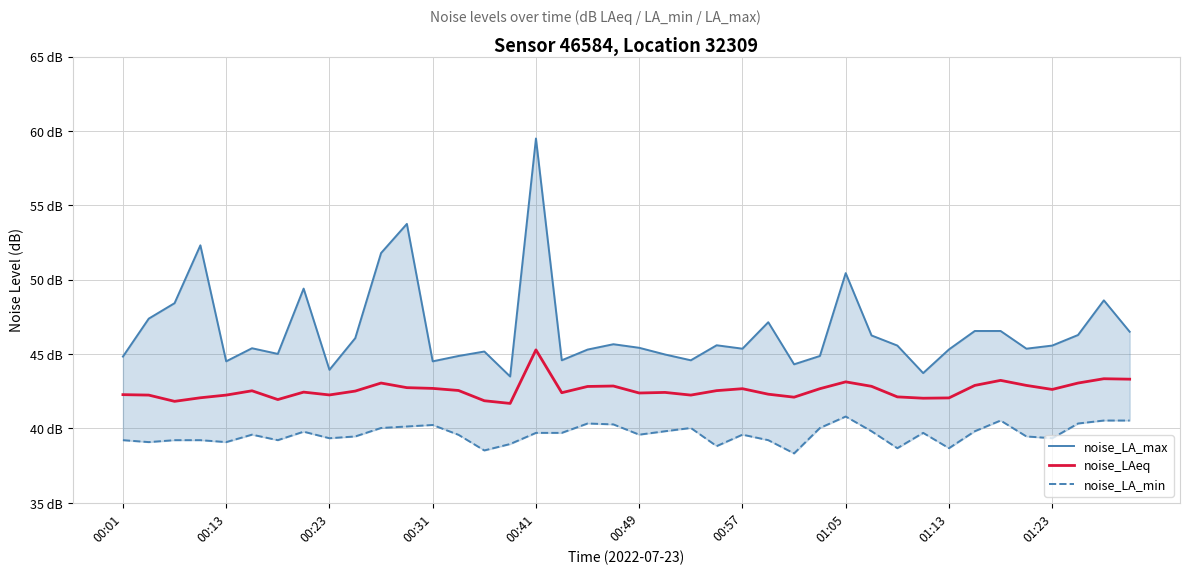

At how many categories does at least one series exceed 47?

10